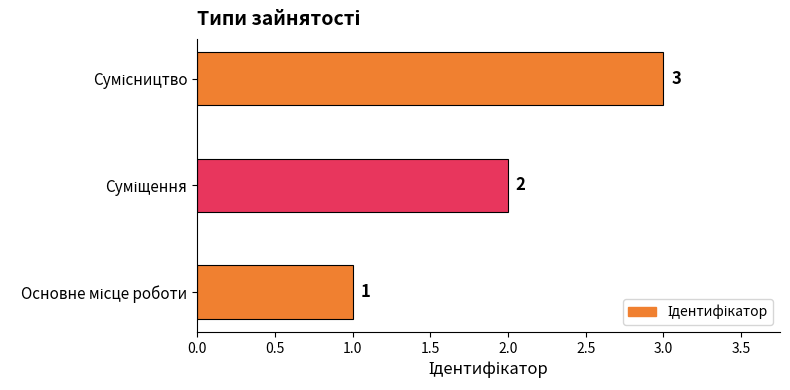

What is the sum of all values?

6